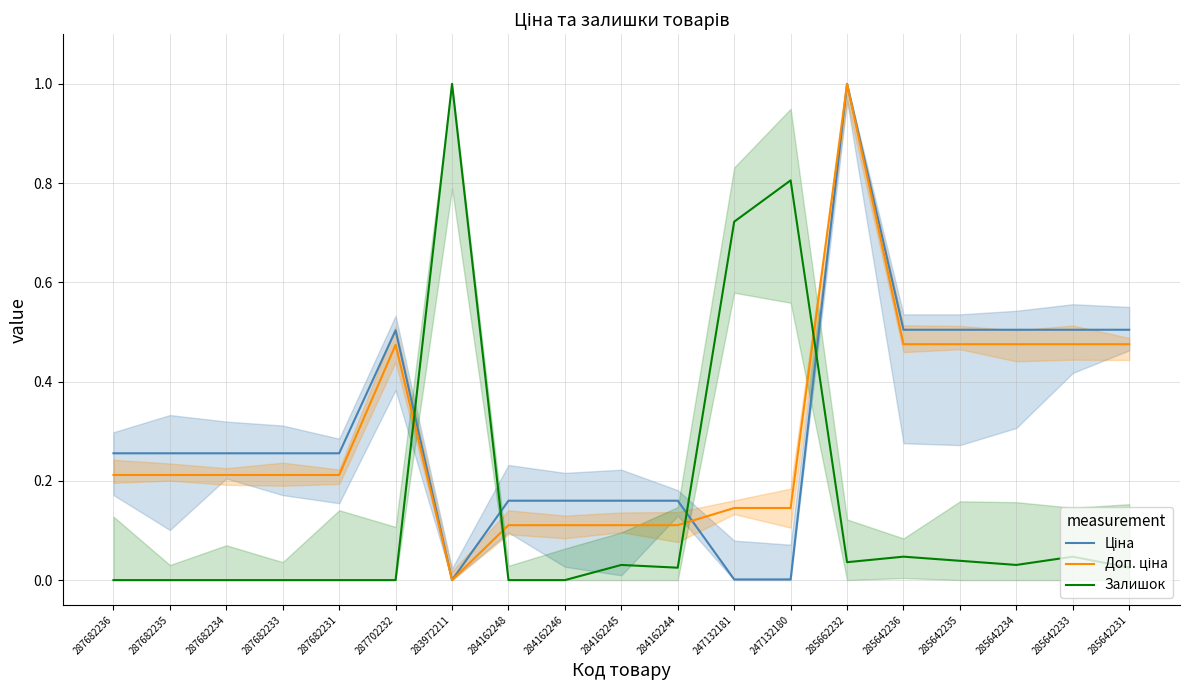

Which series has the largest total across all categories?

Ціна